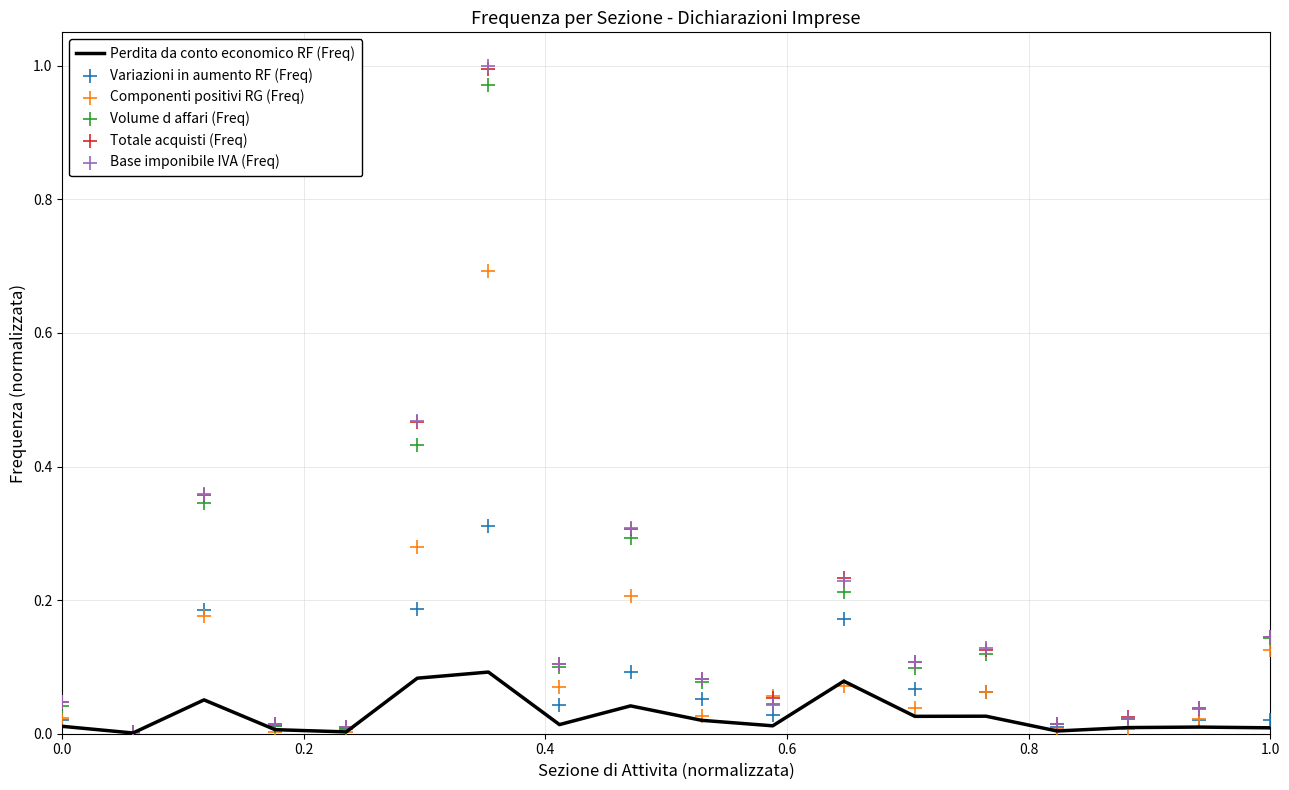

Is it true that Perdita da conto economico RF (Freq) equals 0.0 at 1.0?

True